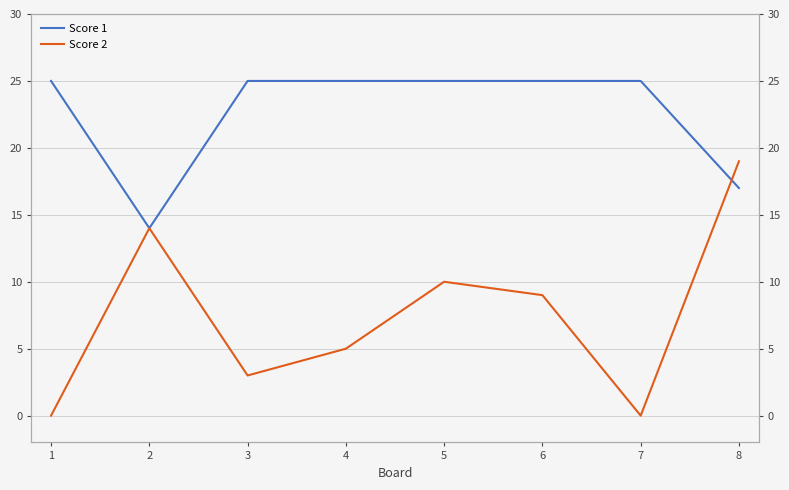

What are all the series names shown in the legend?

Score 1, Score 2